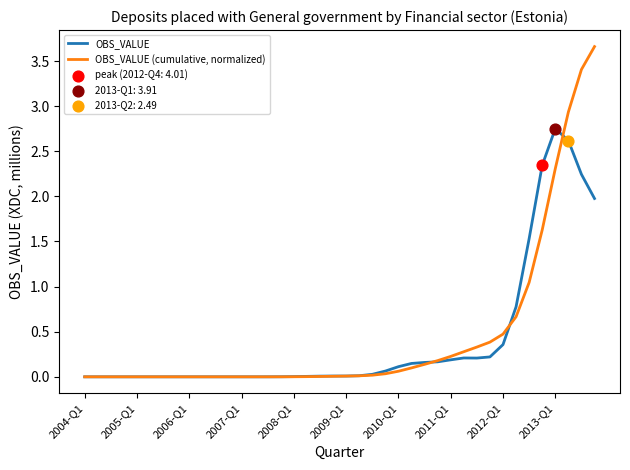

At how many categories does at least one series exceed 2?

5